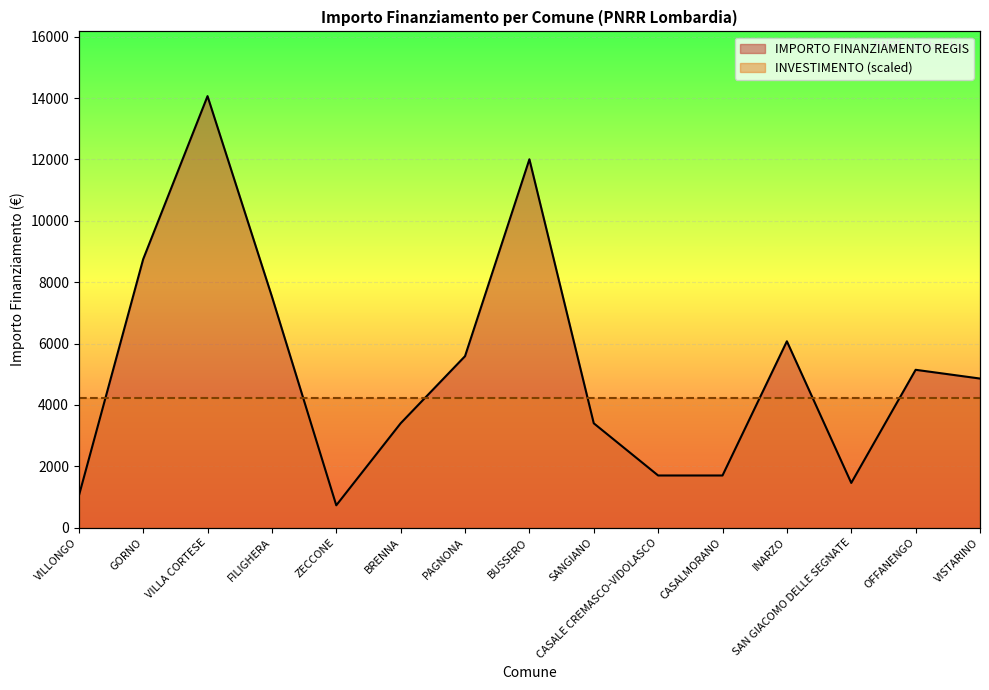

What is the change in value from PAGNONA to BUSSERO?

+6416